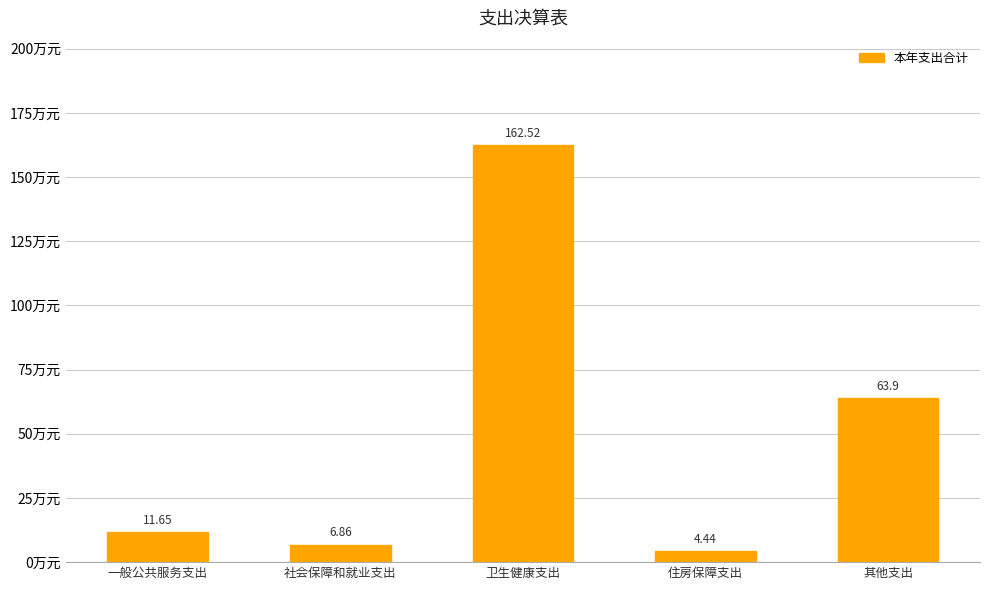

Where is the data nearest to the value 83?

其他支出